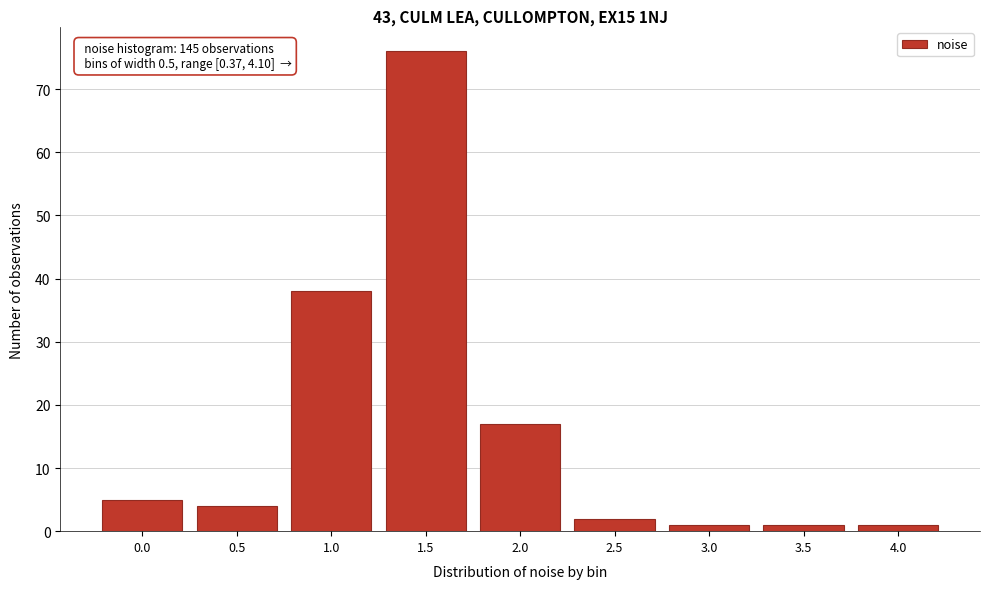

Reading left to right, list all the values displayed in this chart.

0.0=5	0.5=4	1.0=38	1.5=76	2.0=17	2.5=2	3.0=1	3.5=1	4.0=1